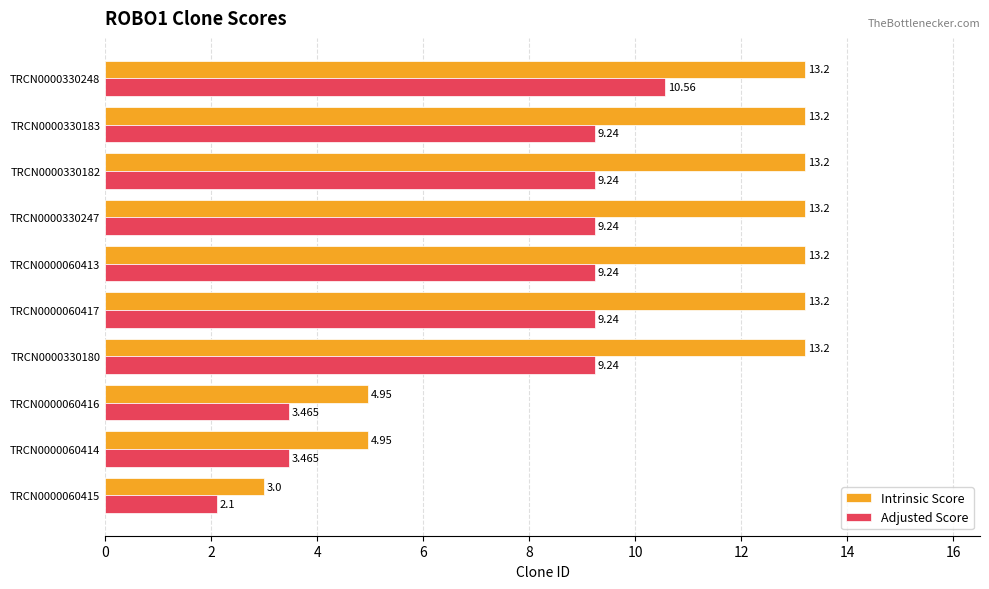

Rank the series by their average value, from highest to lowest.

Intrinsic Score, Adjusted Score